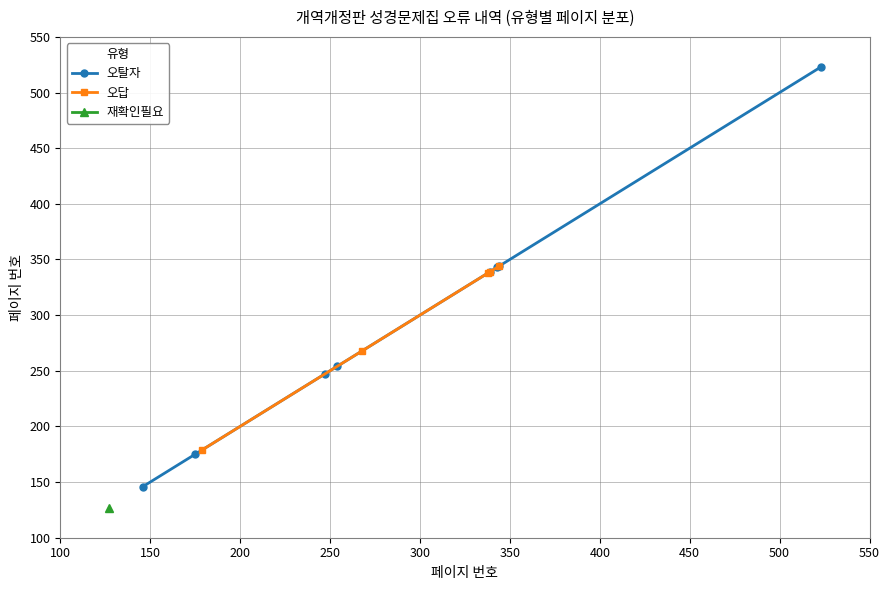

What is the value of the 오답 point at the 5th from the left?

344